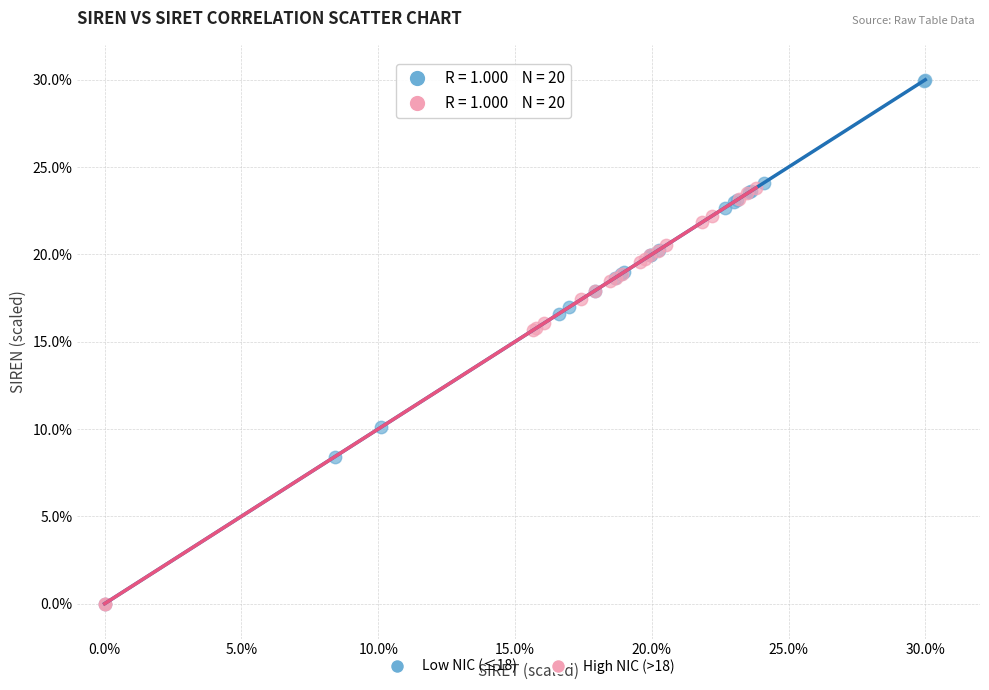

Which series contains the highest Y value?

Low NIC (≤18)